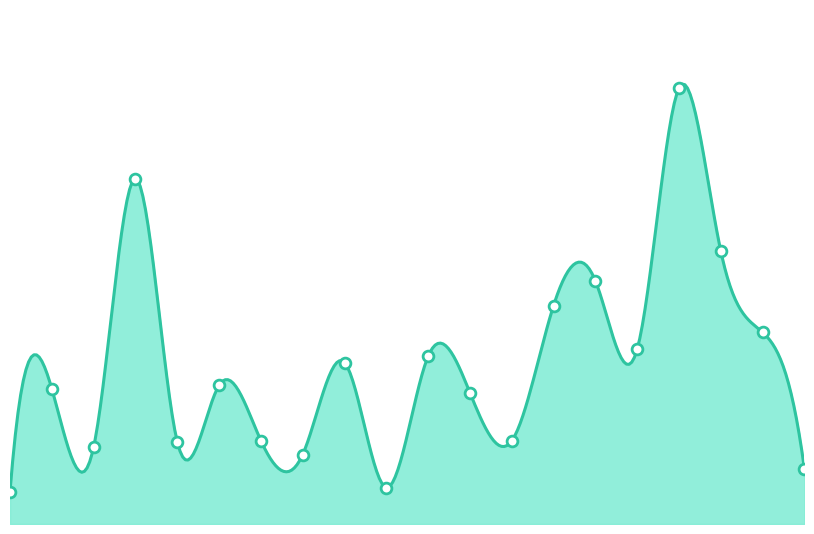

Between 面野井 and 西平塚, which is larger?

面野井